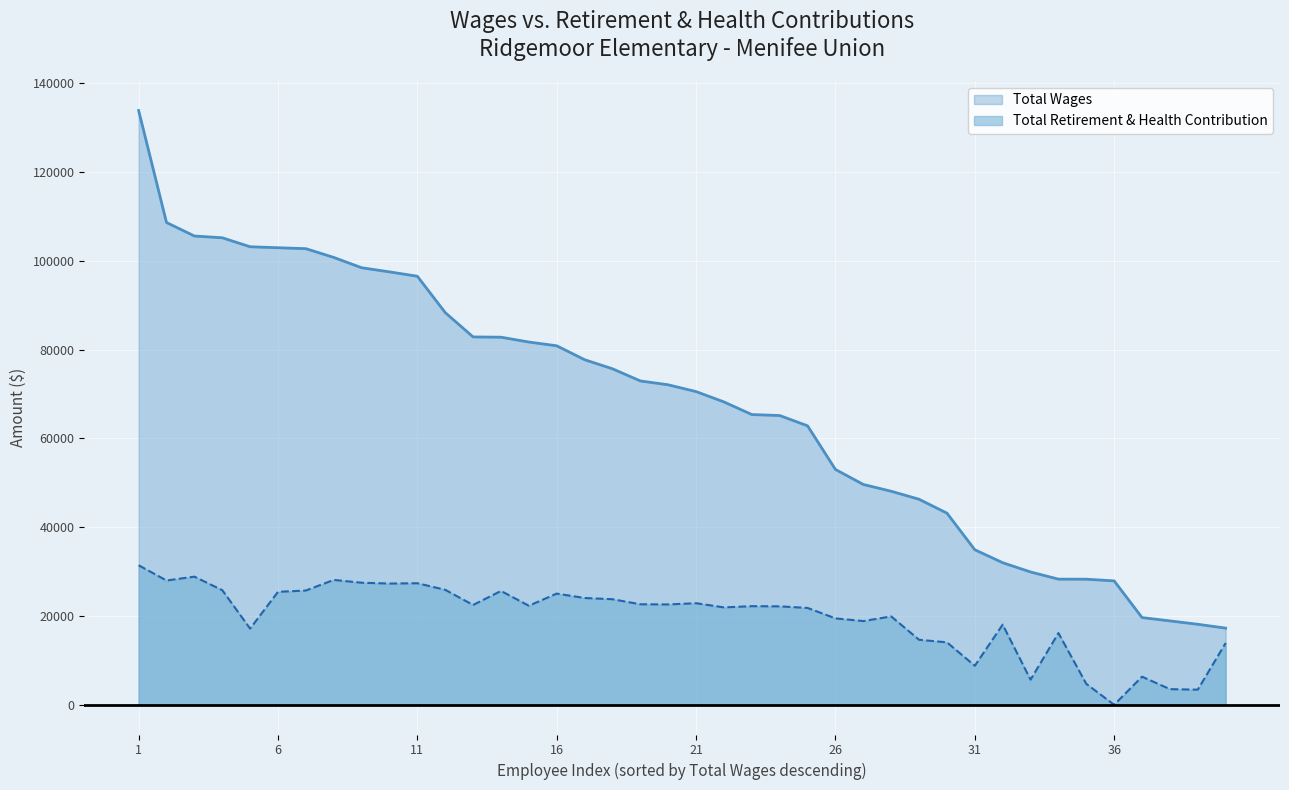

True or false: Total Wages and Total Retirement & Health Contribution intersect in this chart.

False